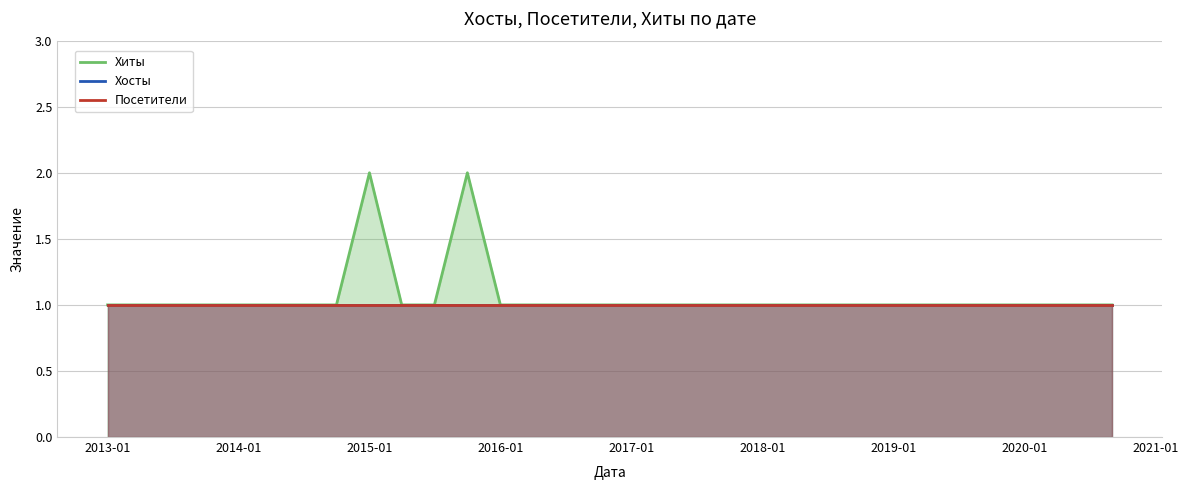

At how many categories does at least one series exceed 1?

2